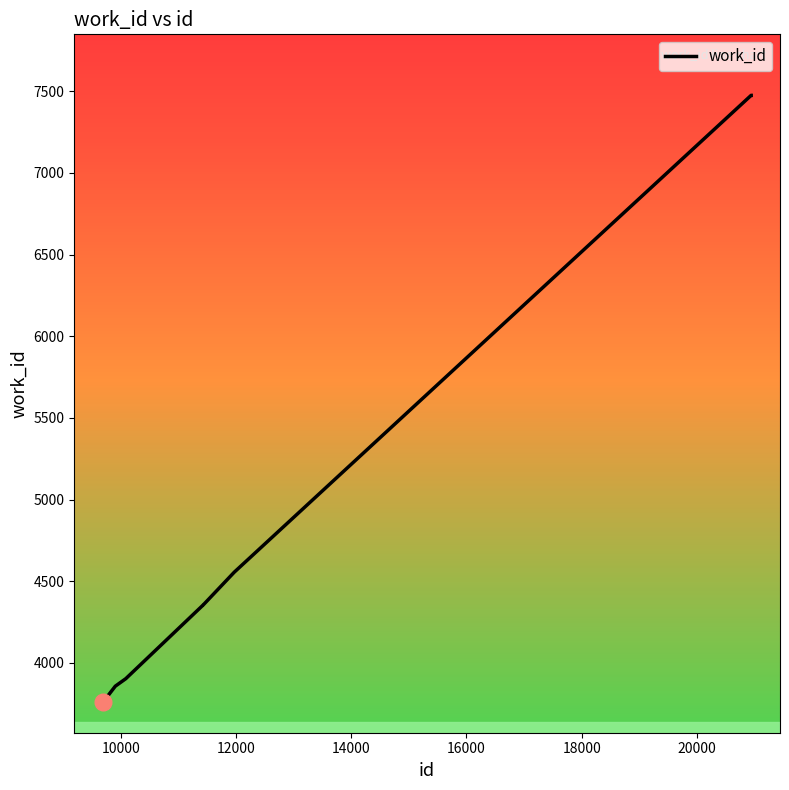

What is the difference between the second highest and minimum values?

3715